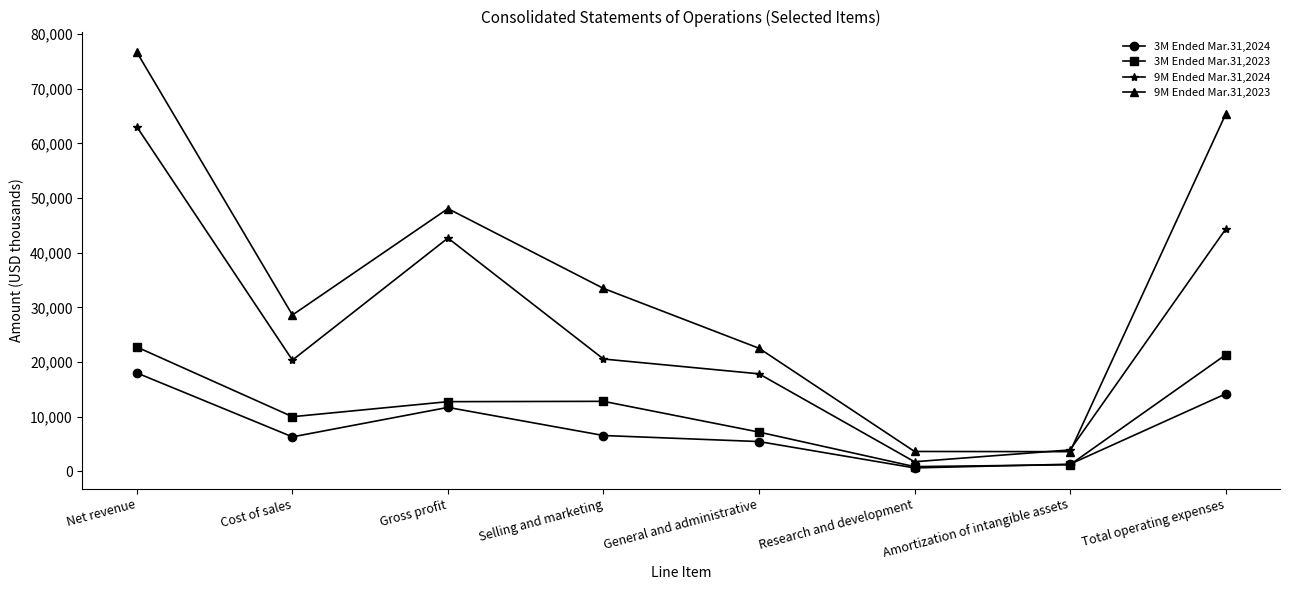

What is the total value across all series at Total operating expenses?

145044